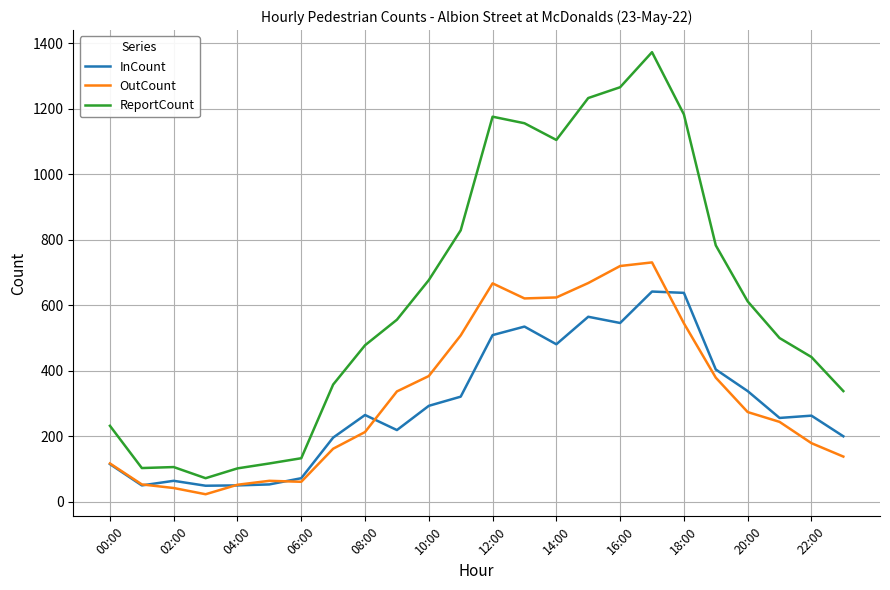

List the series in order of their peak value, lowest first.

InCount, OutCount, ReportCount